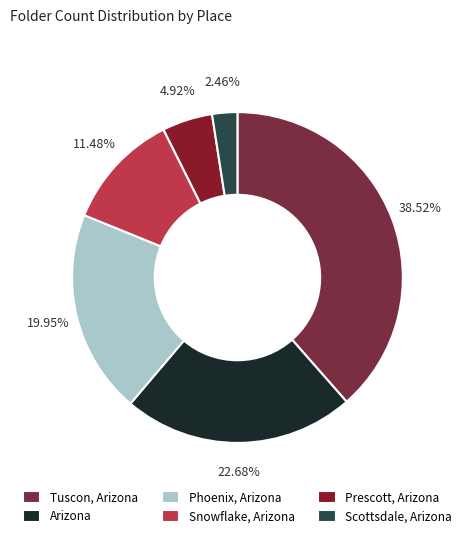

Count the number of slices in the pie.

6